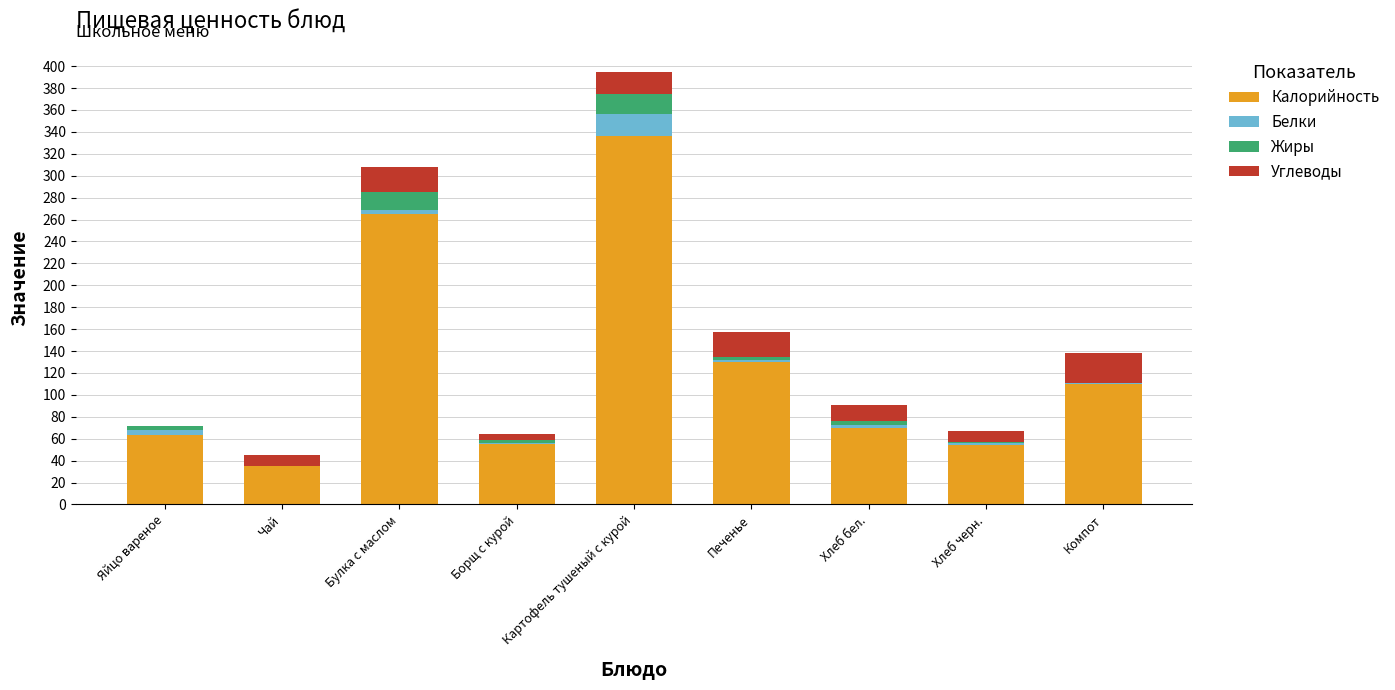

At which label does Калорийность reach its peak?

Картофель тушеный с курой